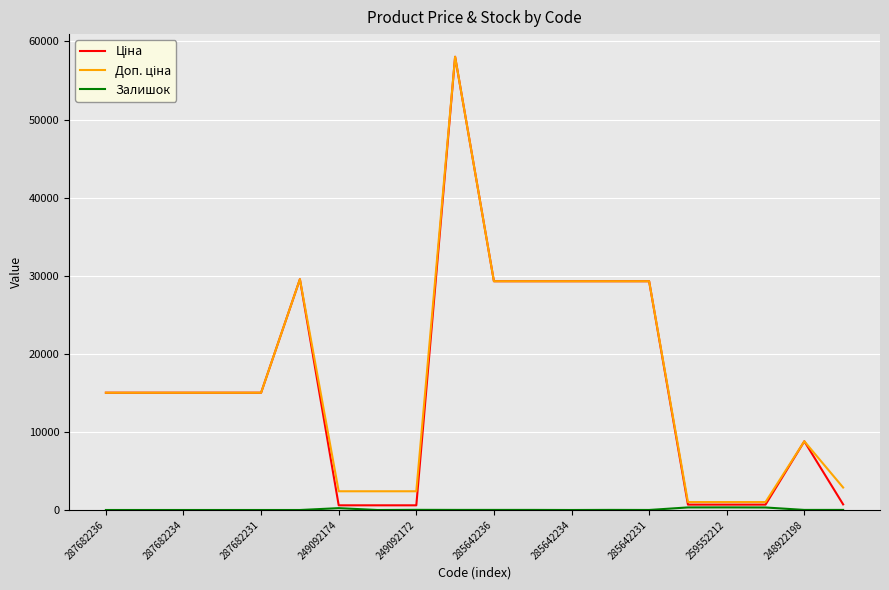

Does the chart have visible grid lines?

Yes